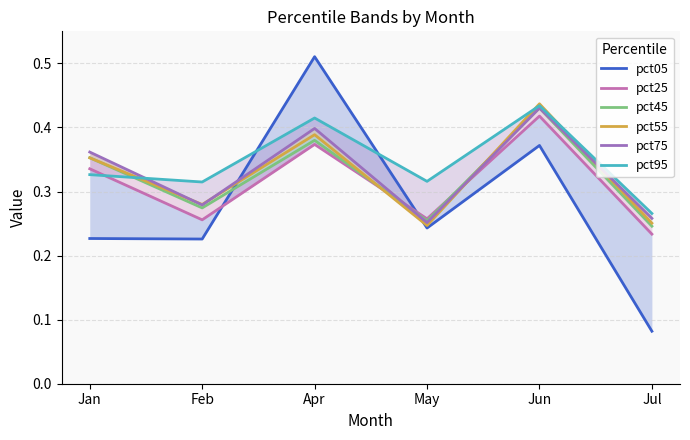

True or false: pct45 and pct95 cross at least once.

True